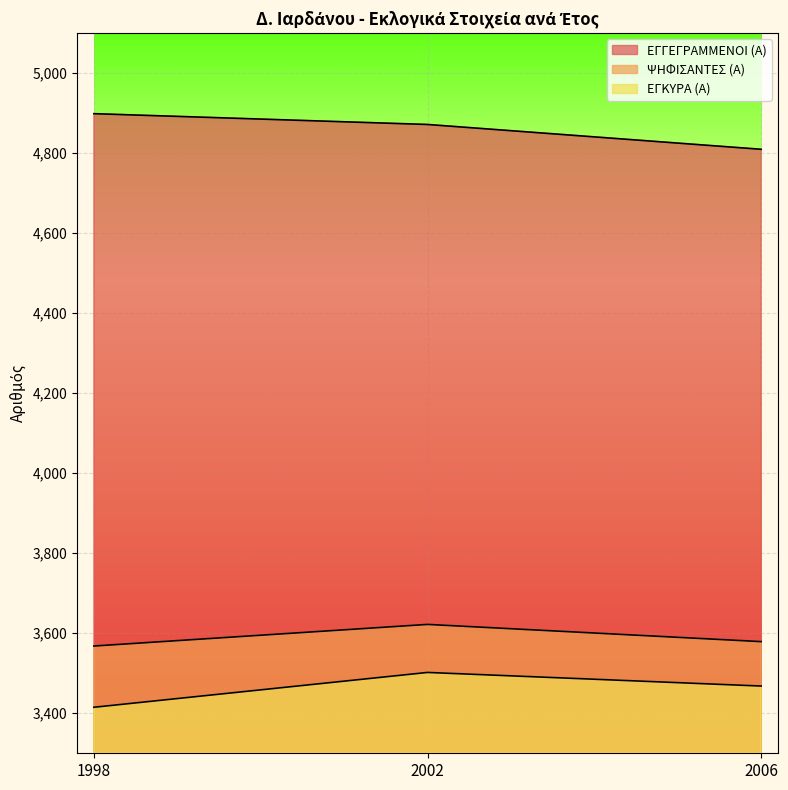

Which has a higher value, 2002 or 1998?

1998